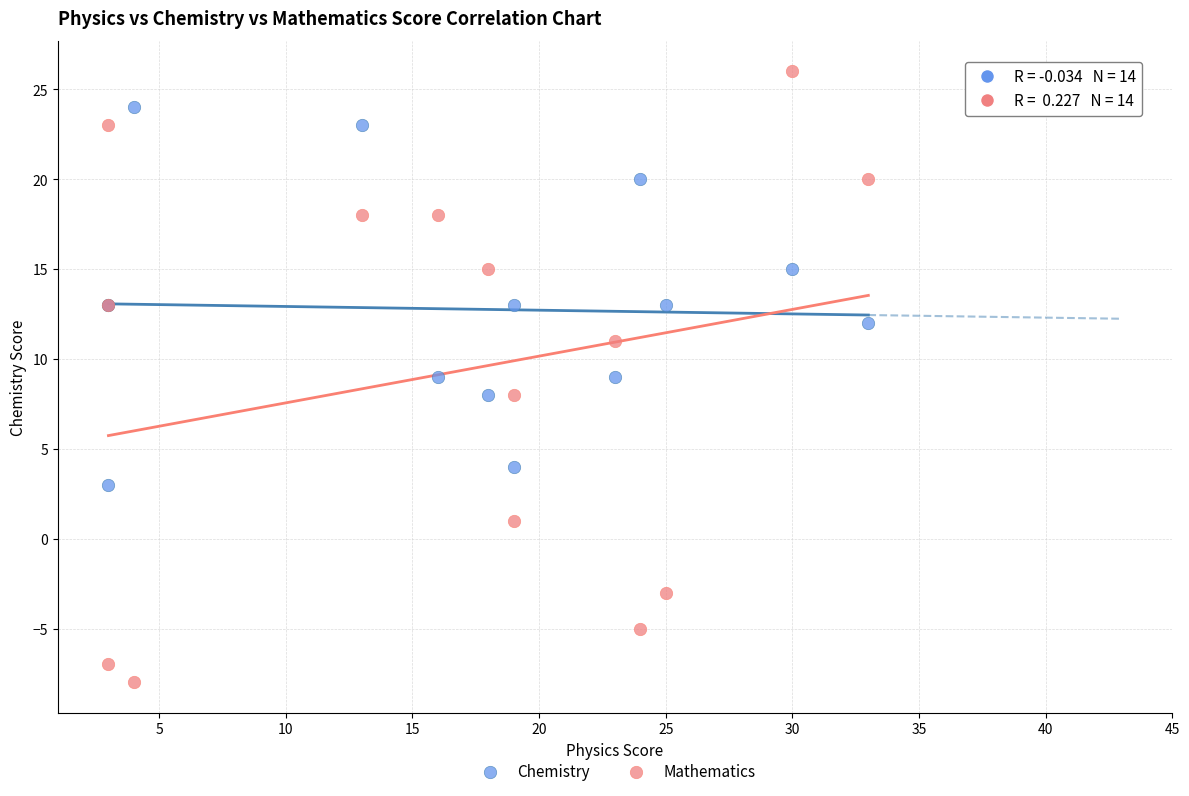

Which series has the largest Y range (max minus min)?

Mathematics